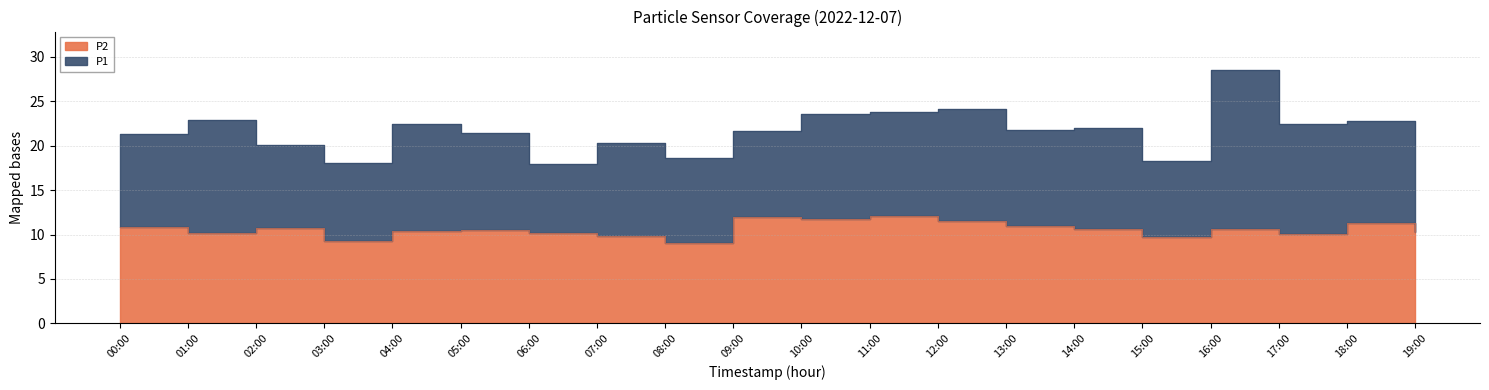

True or false: P1 and P2 cross at least once.

False